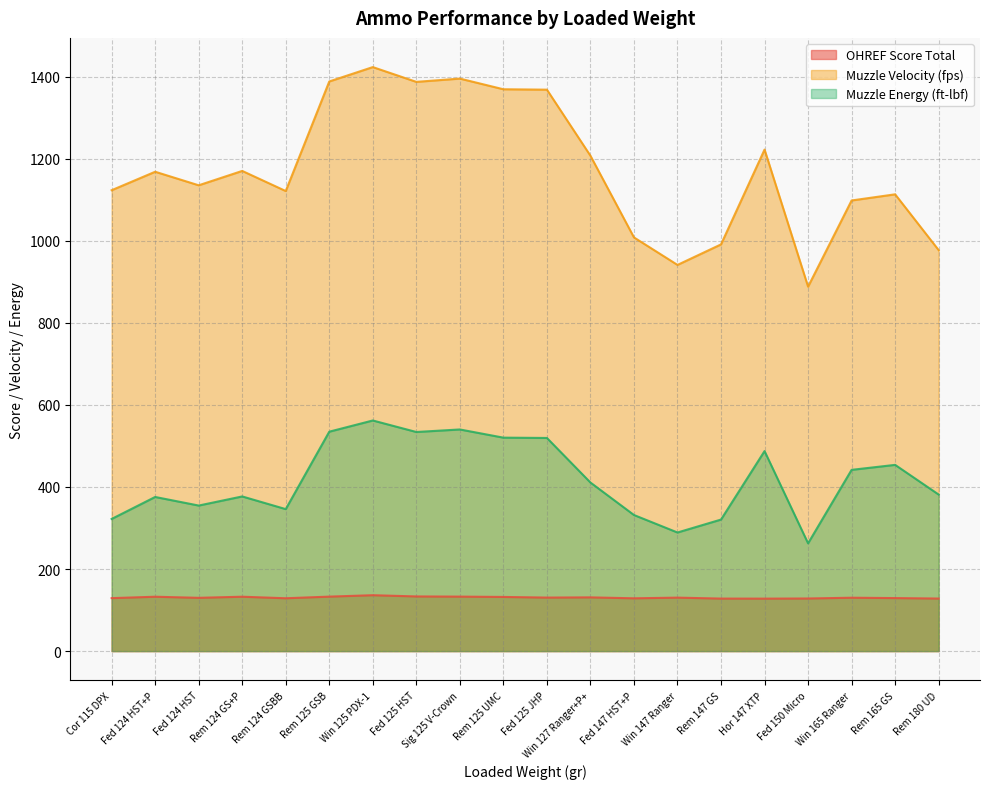

True or false: Muzzle Energy (ft-lbf) has a value of 598.6 at 127.

False